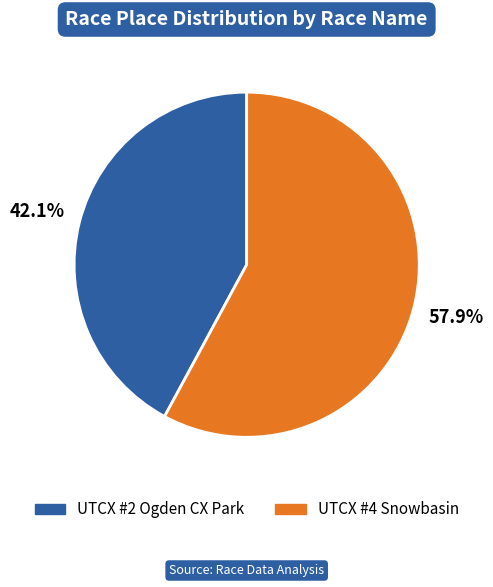

Do UTCX #4 Snowbasin and UTCX #2 Ogden CX Park together represent more than half of the pie?

Yes